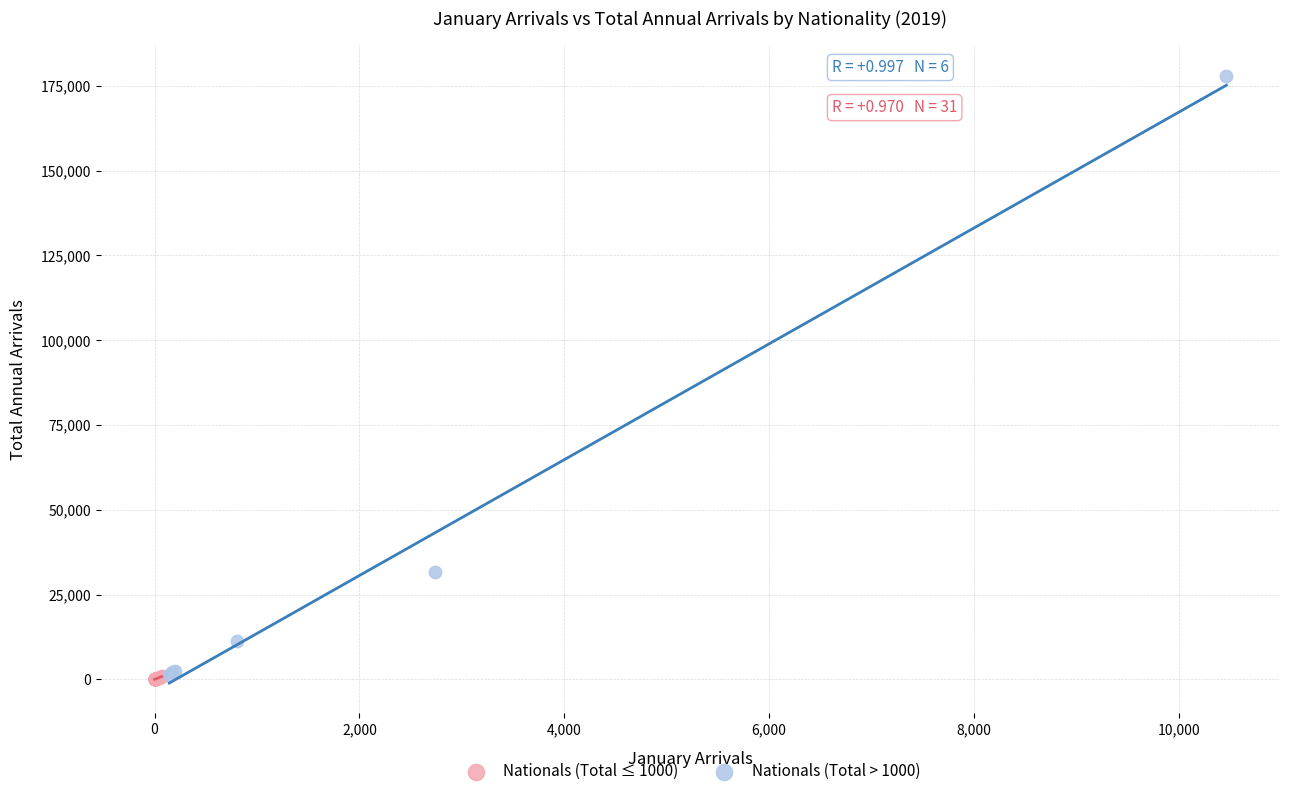

Which series reaches the maximum Y coordinate?

Nationals (Total > 1000)